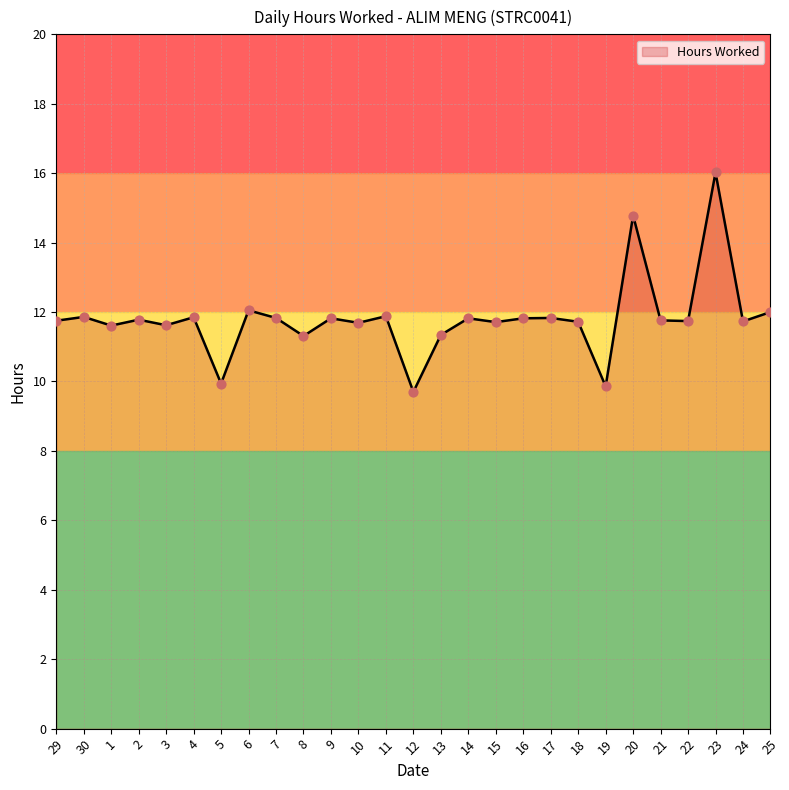

Which has a higher value, 2 or 19?

2